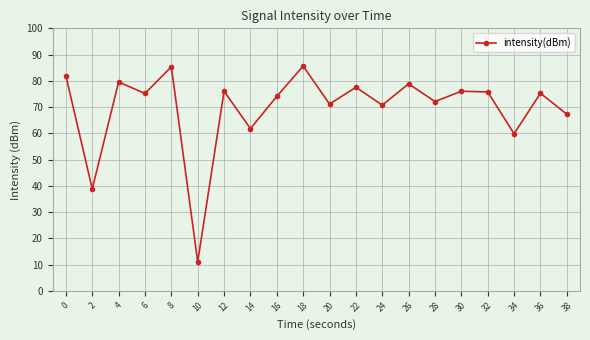

What is the difference between the values at 8 and 0?

3.4